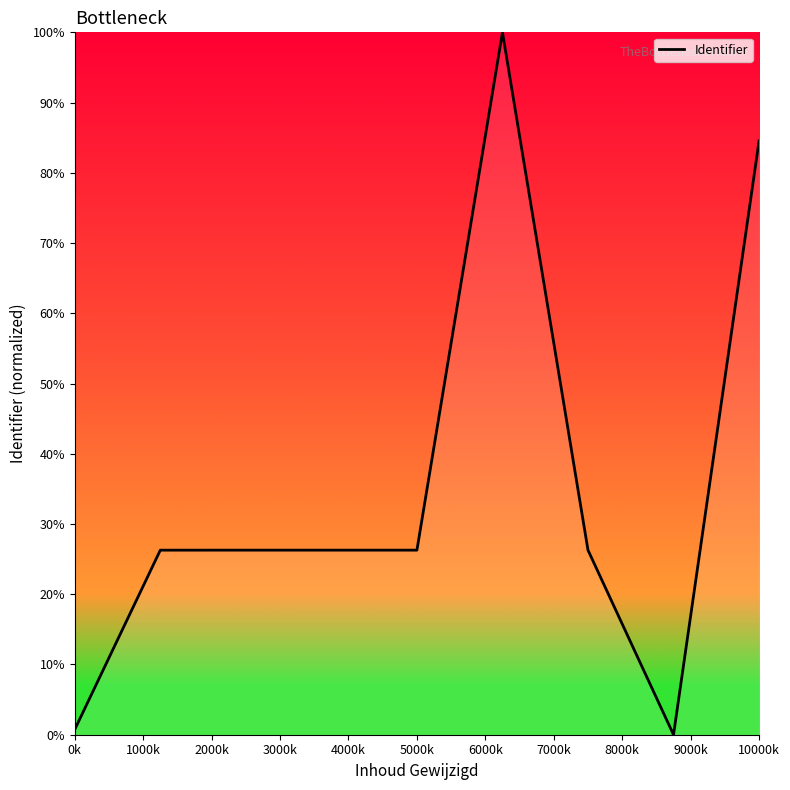

What is the maximum value shown in the chart?

100.0